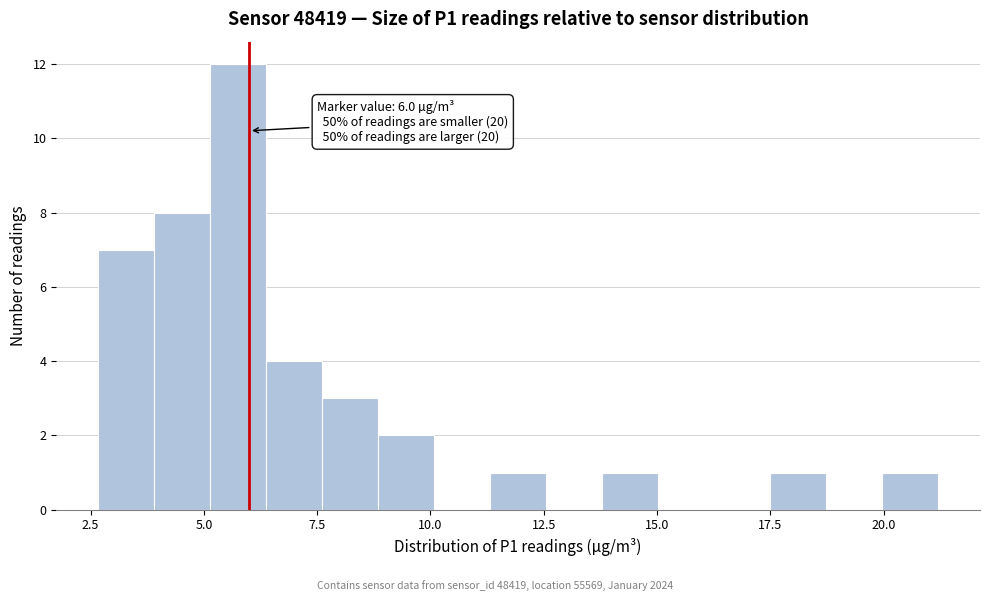

Read against the x-axis, roughly where is the centre of the tallest bar?

6.0